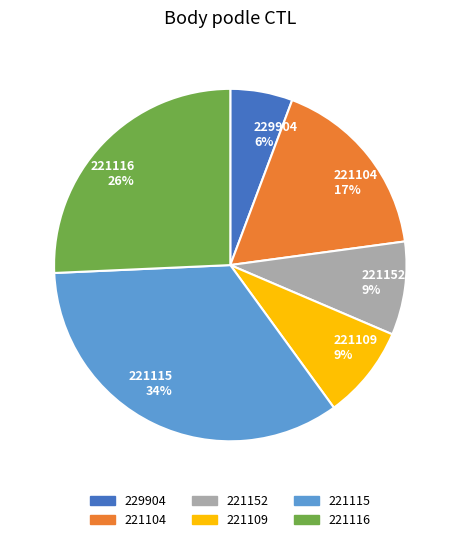

Which has a higher value, 221115 34% or 221152 9%?

221115 34%